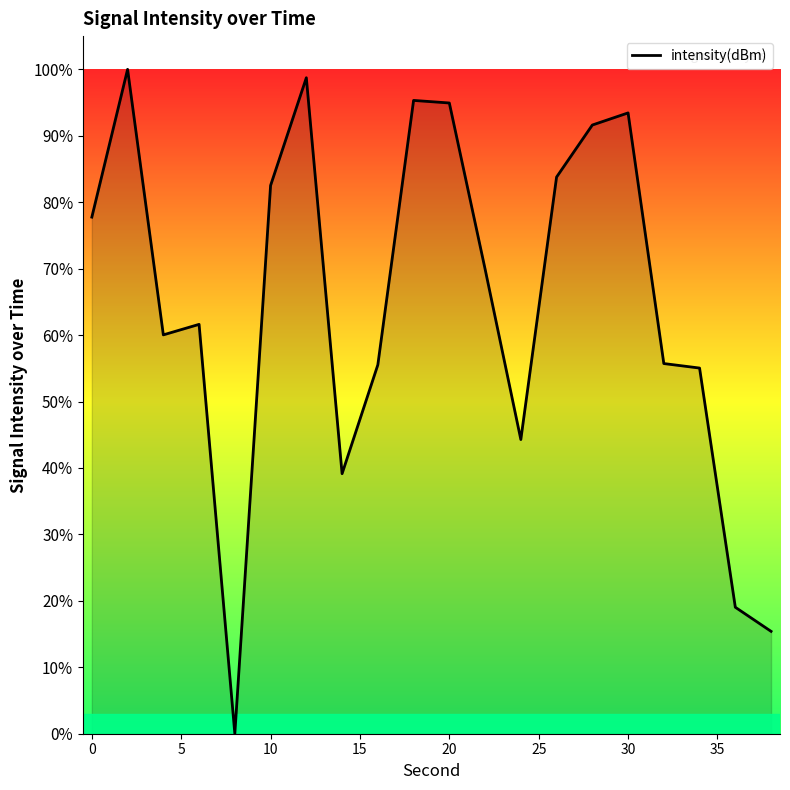

What is the difference between the maximum and minimum values?

100.0